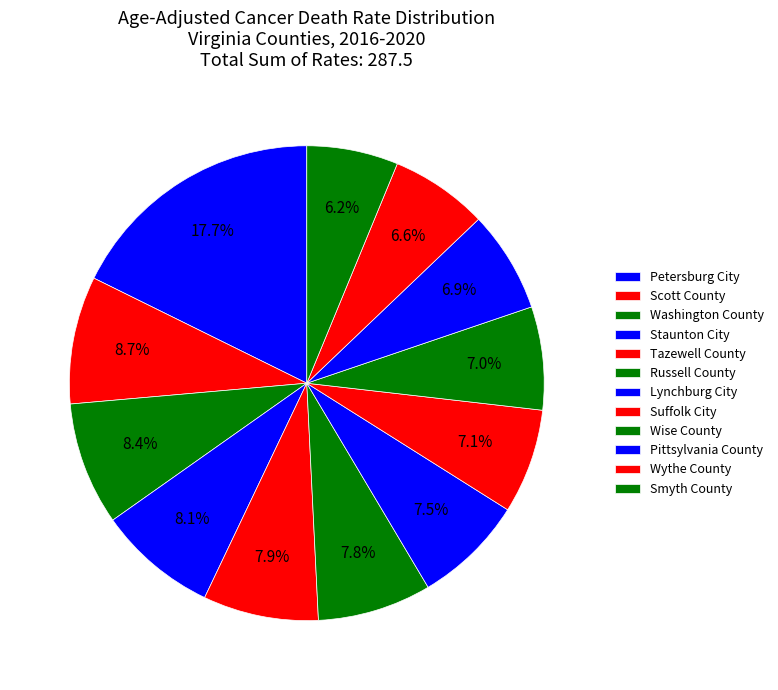

Is the sum of Suffolk City and Tazewell County greater than half?

No